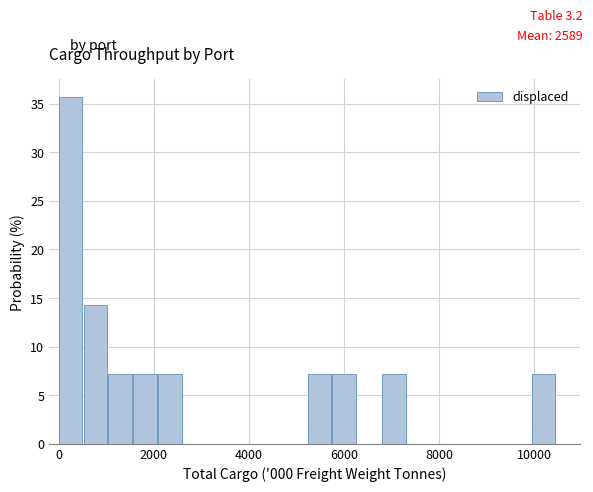

Around what value on the x-axis is the tallest bar? Give the approximate position of its centre, as read against the axis.

200